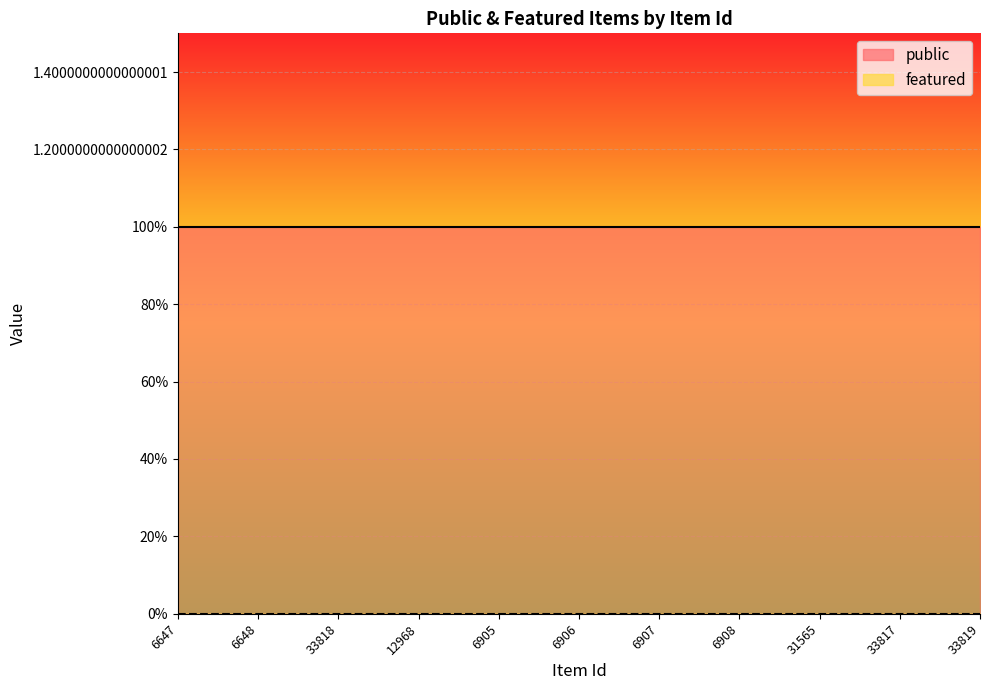

True or false: featured and public intersect in this chart.

False